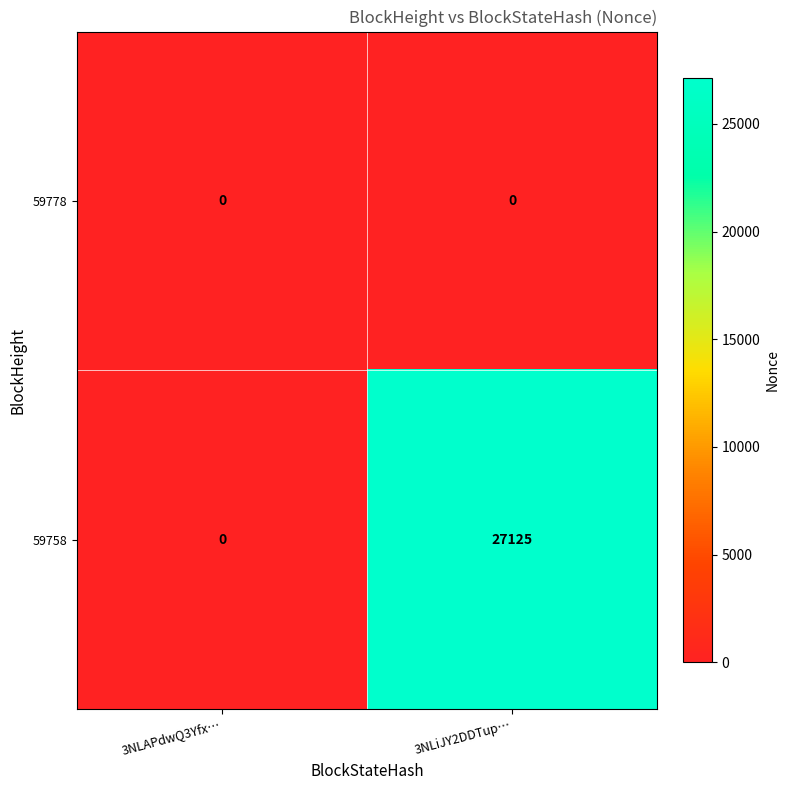

At how many categories does at least one series exceed 19811?

1